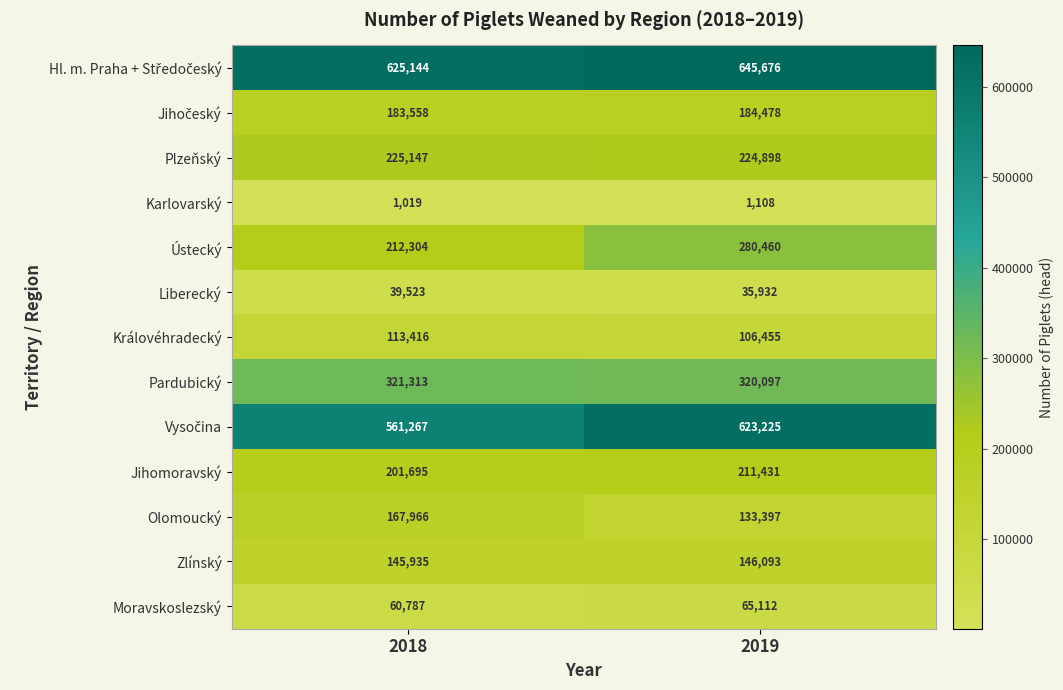

Which series changed the most between 2018 and 2019?

Ústecký